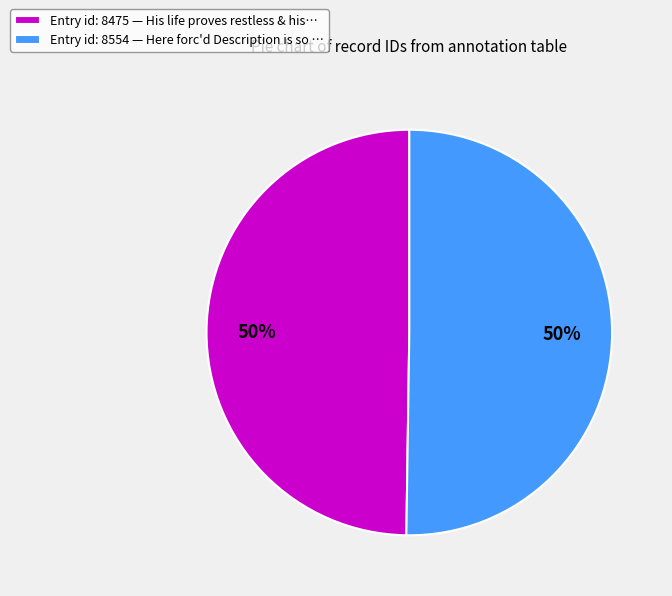

To the nearest percent, what is the average slice percentage?

50%